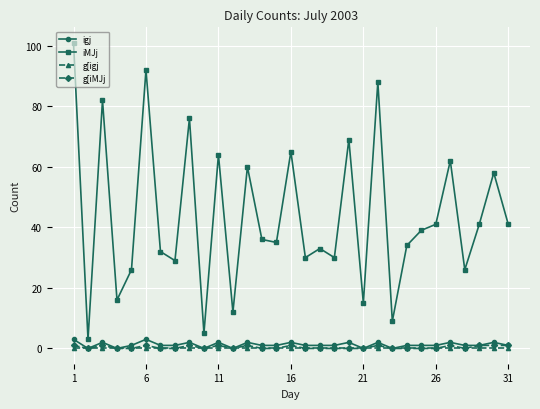

True or false: iMJj and g[iMJj intersect in this chart.

False